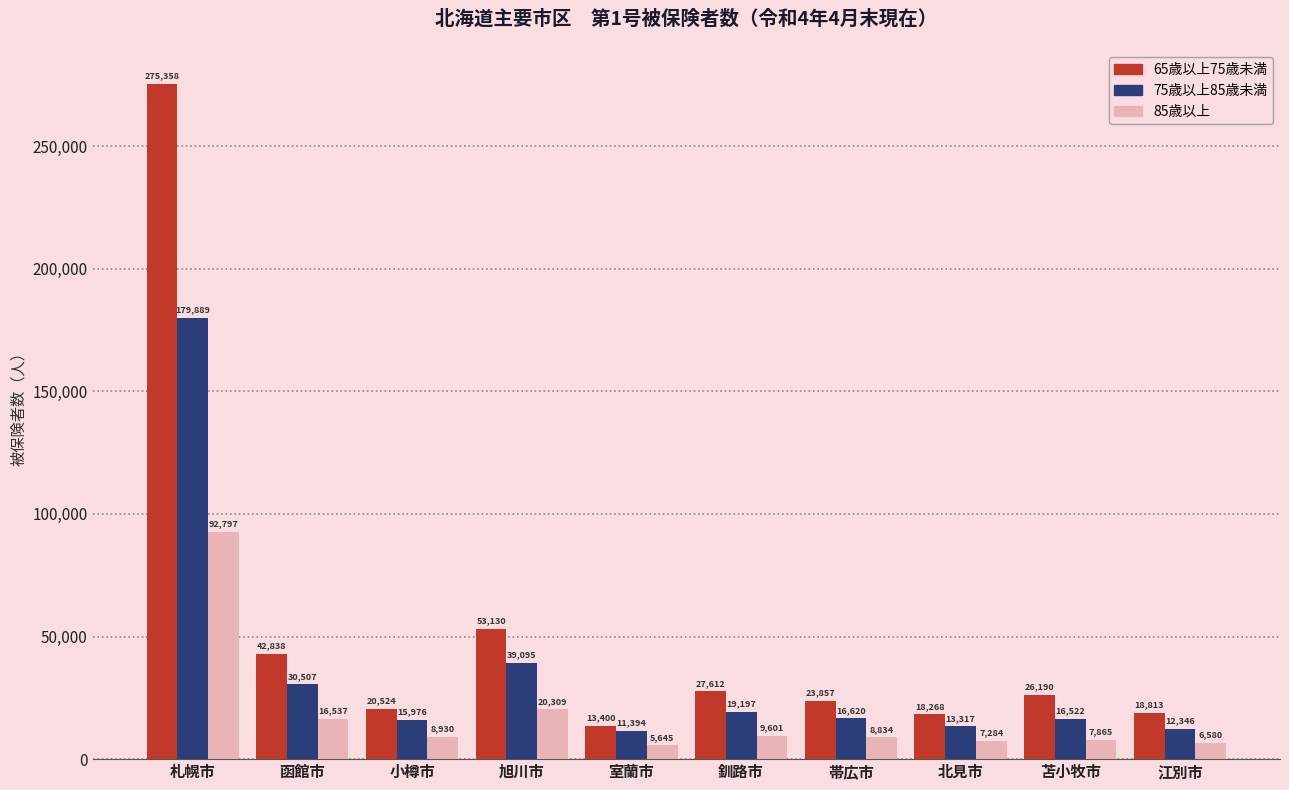

Is the value of 65歳以上75歳未満 at 釧路市 greater than the value of 75歳以上85歳未満 at 苫小牧市?

Yes